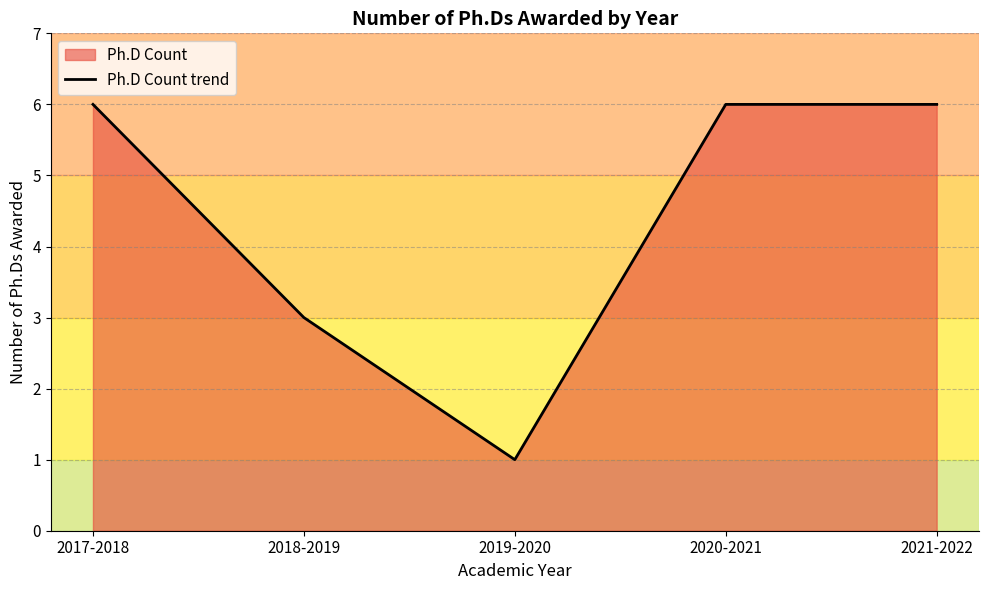

How many lines are shown in the chart?

1